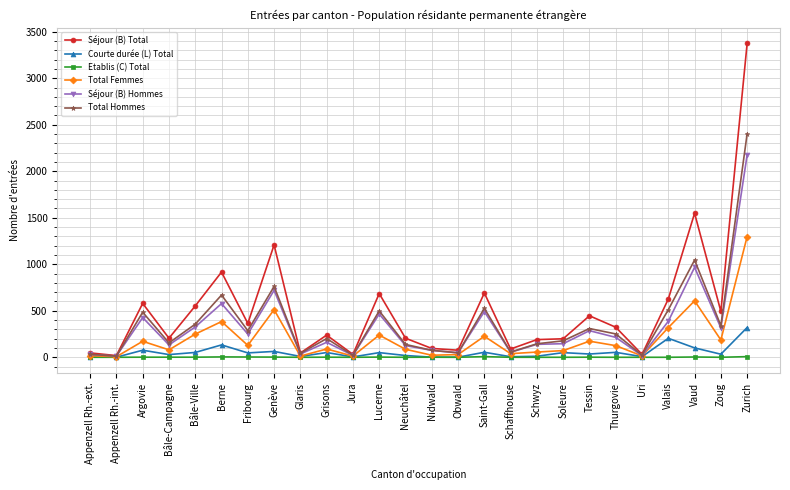

In Séjour (B) Total, how many points are lower than both neighbors (excluding endpoints)?

9